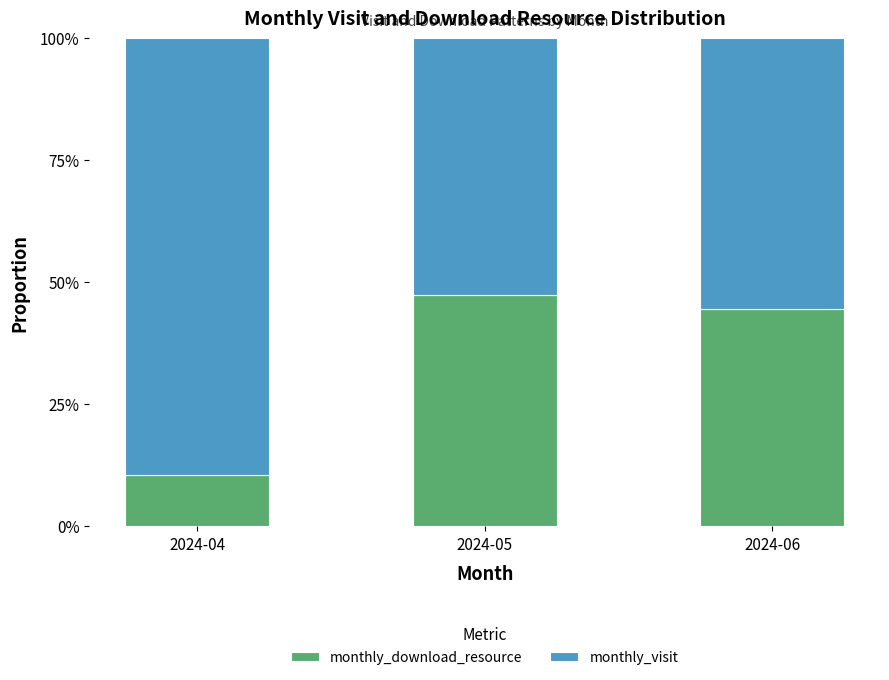

What is the total value across all series at 2024-04?

100.0